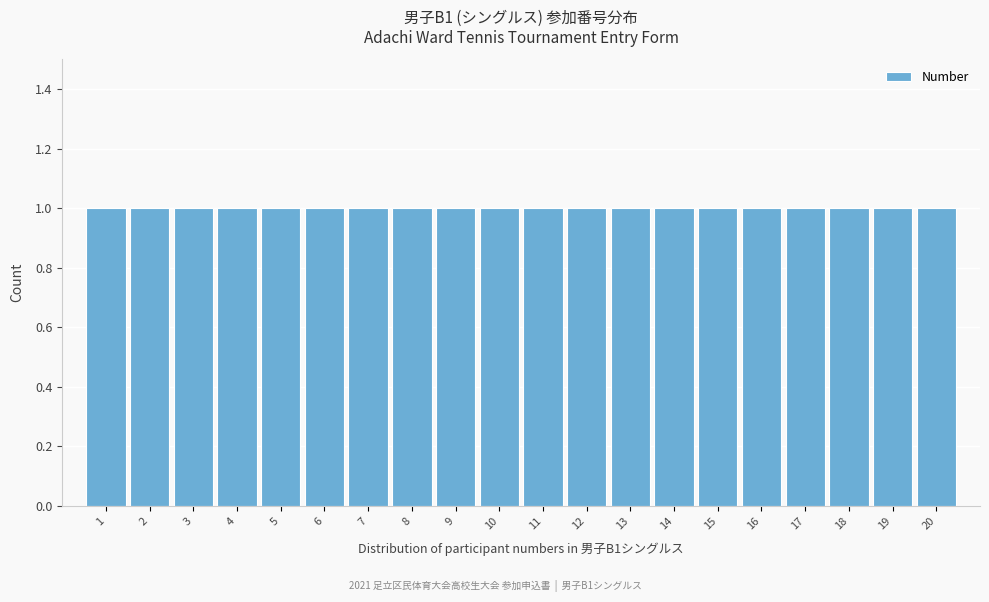

Reading left to right, transcribe this chart: for each bar, give the range it covers on the x-axis and its height. The values are not printed on the chart, so give them approximately, as read against the axis.

0.5 to 1.5: 1
1.5 to 2.5: 1
2.5 to 3.5: 1
3.5 to 4.5: 1
4.5 to 5.5: 1
5.5 to 6.5: 1
6.5 to 7.5: 1
7.5 to 8.5: 1
8.5 to 9.5: 1
9.5 to 10.5: 1
10.5 to 11.5: 1
11.5 to 12.5: 1
12.5 to 13.5: 1
13.5 to 14.5: 1
14.5 to 15.5: 1
15.5 to 16.5: 1
16.5 to 17.5: 1
17.5 to 18.5: 1
18.5 to 19.5: 1
19.5 to 20.5: 1